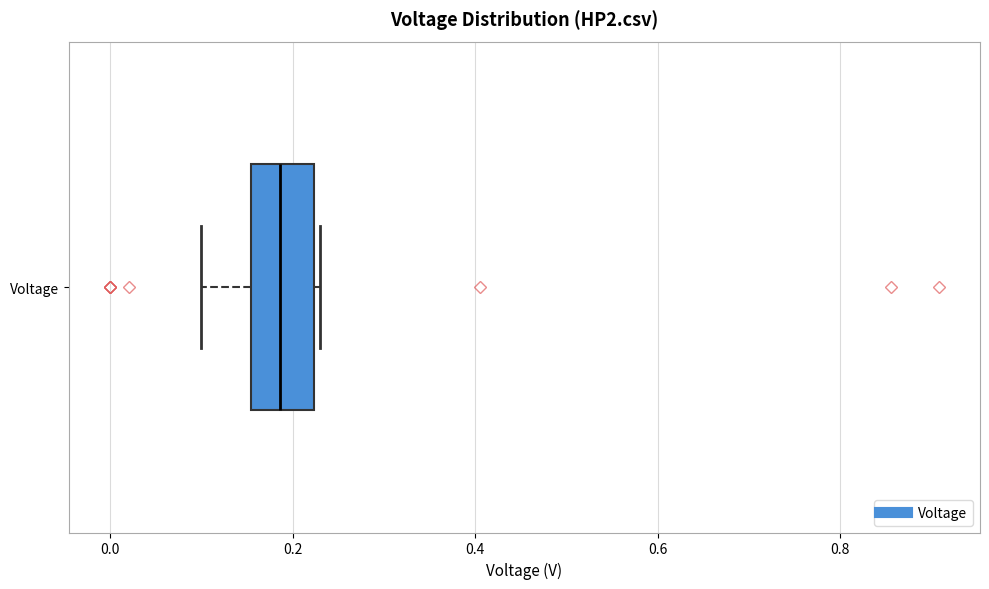

Transcribe this box plot: give where the median line is, the range the box spans, and where the two whiskers end, as read against the x-axis. The values are not printed on the chart, so give them approximately, as read against the axis.

median 0.18, box 0.16 to 0.22, whiskers 0.10 to 0.24